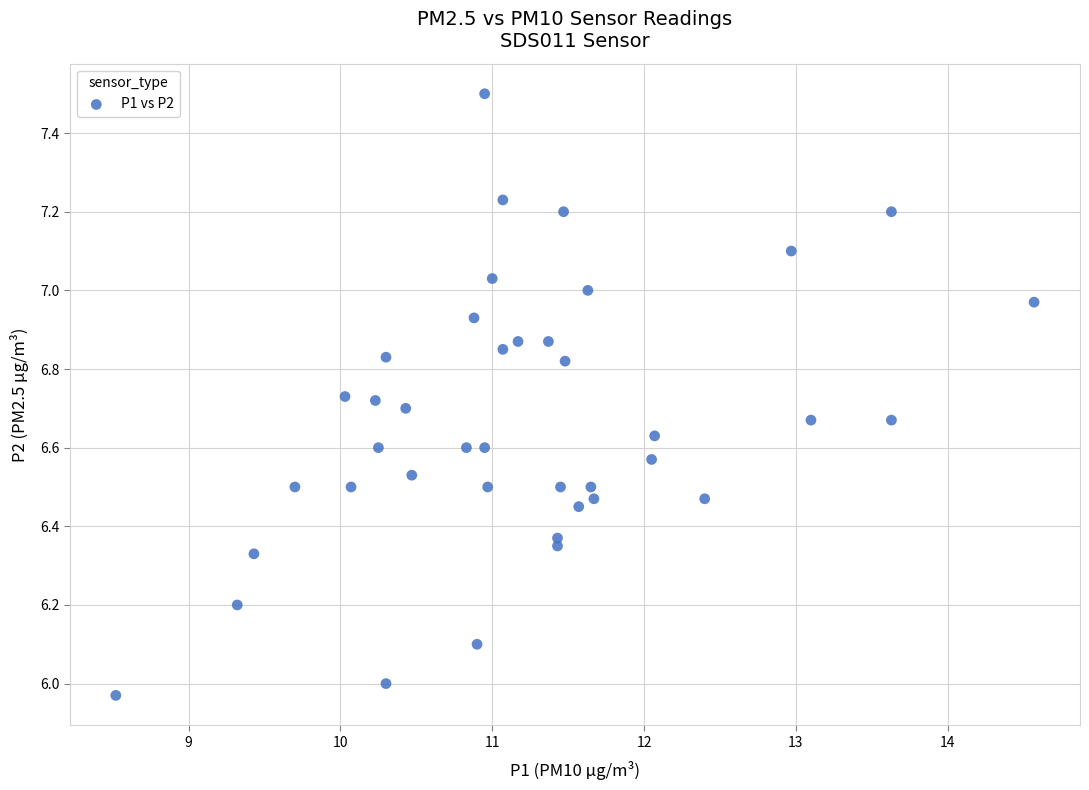

What is the range of X values (max minus min)?

6.1